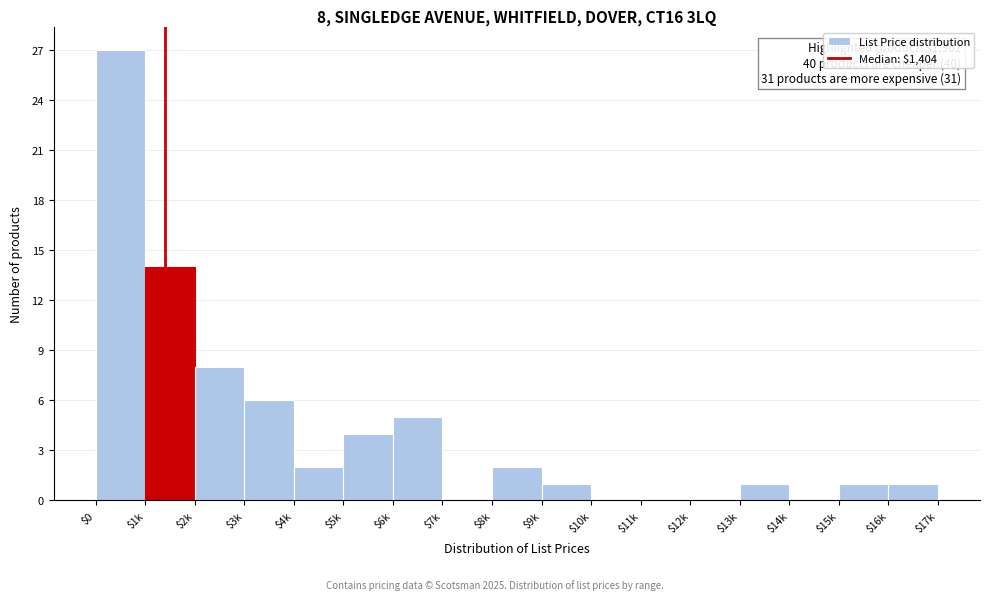

Where is the data nearest to the value 13?

$1k